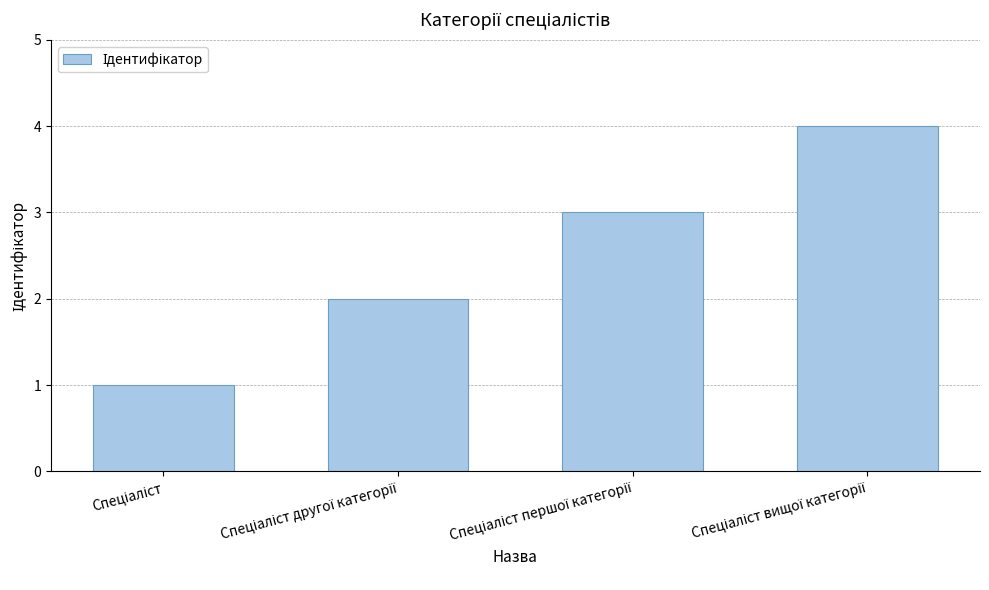

What is the sum of all values?

10